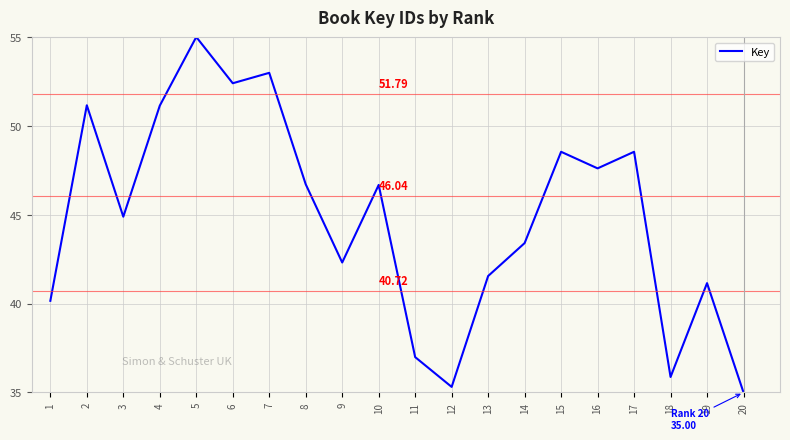

Which category has the lowest value across all series?

20